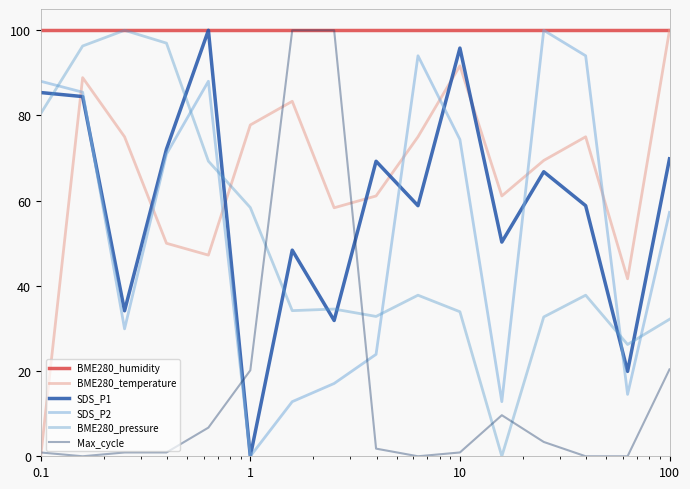

In SDS_P1, how many points are lower than both neighbors (excluding endpoints)?

6